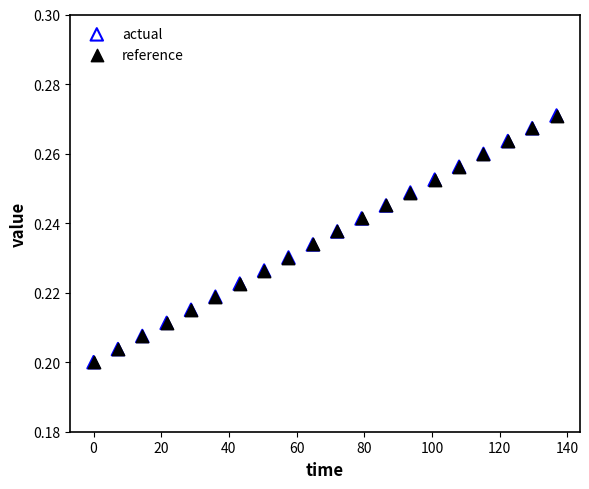

What are all the series names shown in the legend?

actual, reference